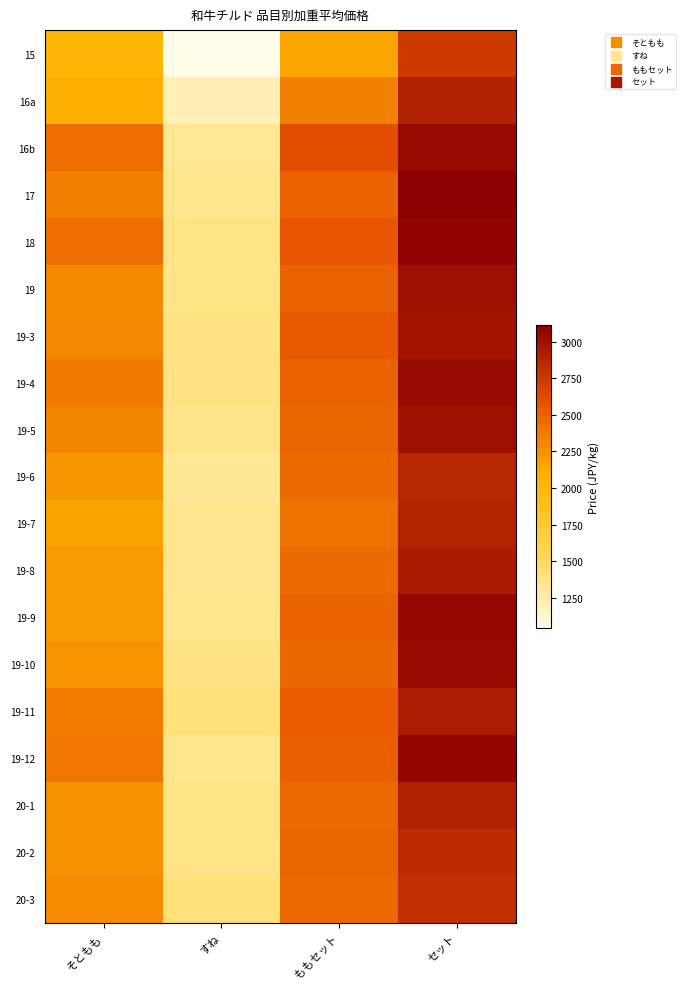

At which category is the sum across all series the highest?

セット